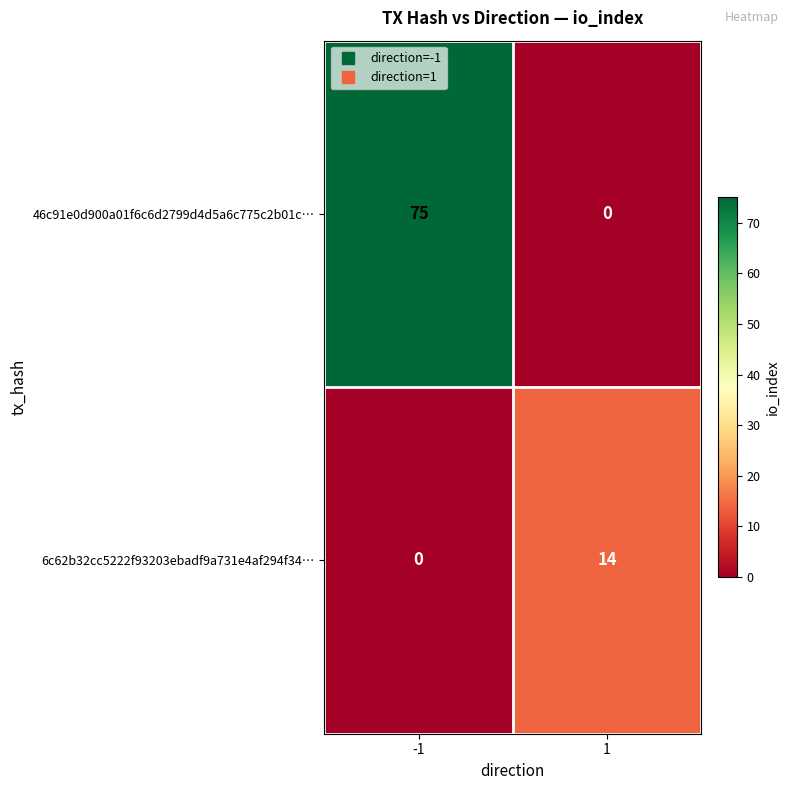

Which series has the largest range (max minus min)?

46c91e0d900a01f6c6d2799d4d5a6c775c2b01c…